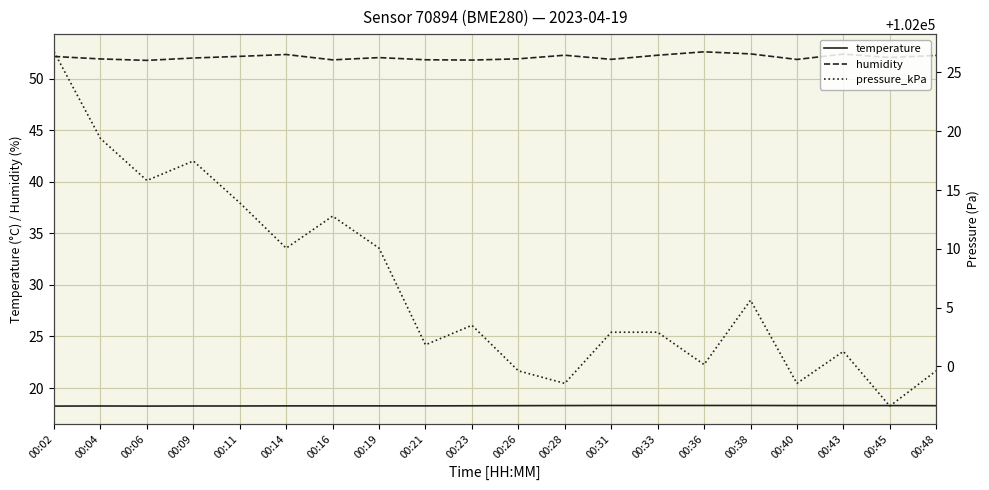

Reading left to right, extract all data points from this chart.

temperature: 18.2	18.3	18.2	18.3	18.3	18.3	18.3	18.3	18.3	18.3	18.3	18.3	18.3	18.3	18.3	18.3	18.3	18.3	18.3	18.3
humidity: 52.2	51.9	51.8	52.0	52.2	52.4	51.8	52.0	51.8	51.8	51.9	52.3	51.9	52.3	52.6	52.4	51.9	52.4	52.1	52.3
pressure_kPa: 102026.8	102019.4	102015.8	102017.5	102013.9	102010.1	102012.8	102010.1	102001.8	102003.5	101999.6	101998.6	102002.9	102002.9	102000.2	102005.6	101998.6	102001.3	101996.6	101999.6